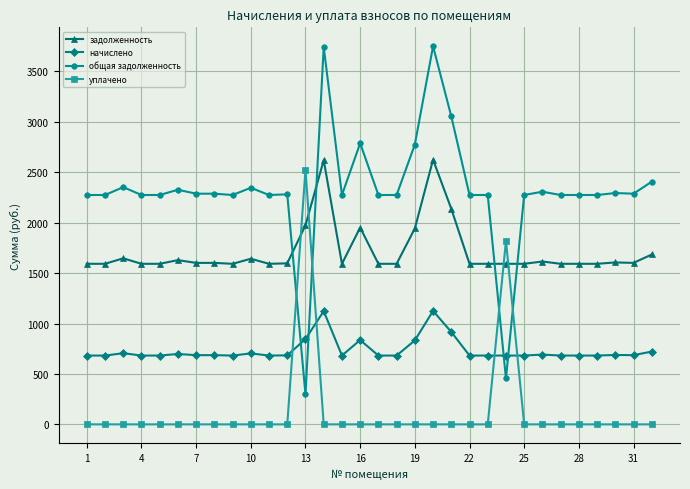

True or false: задолженность and начислено cross at least once.

False